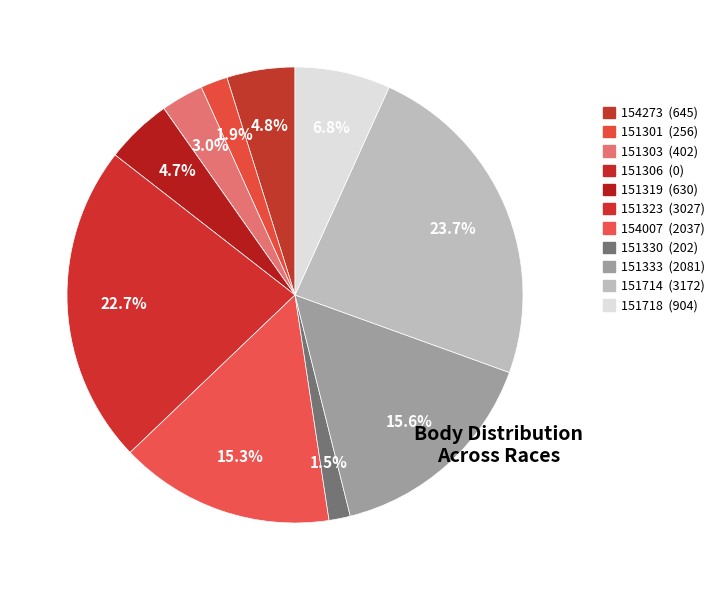

Is there a majority slice in this chart?

No